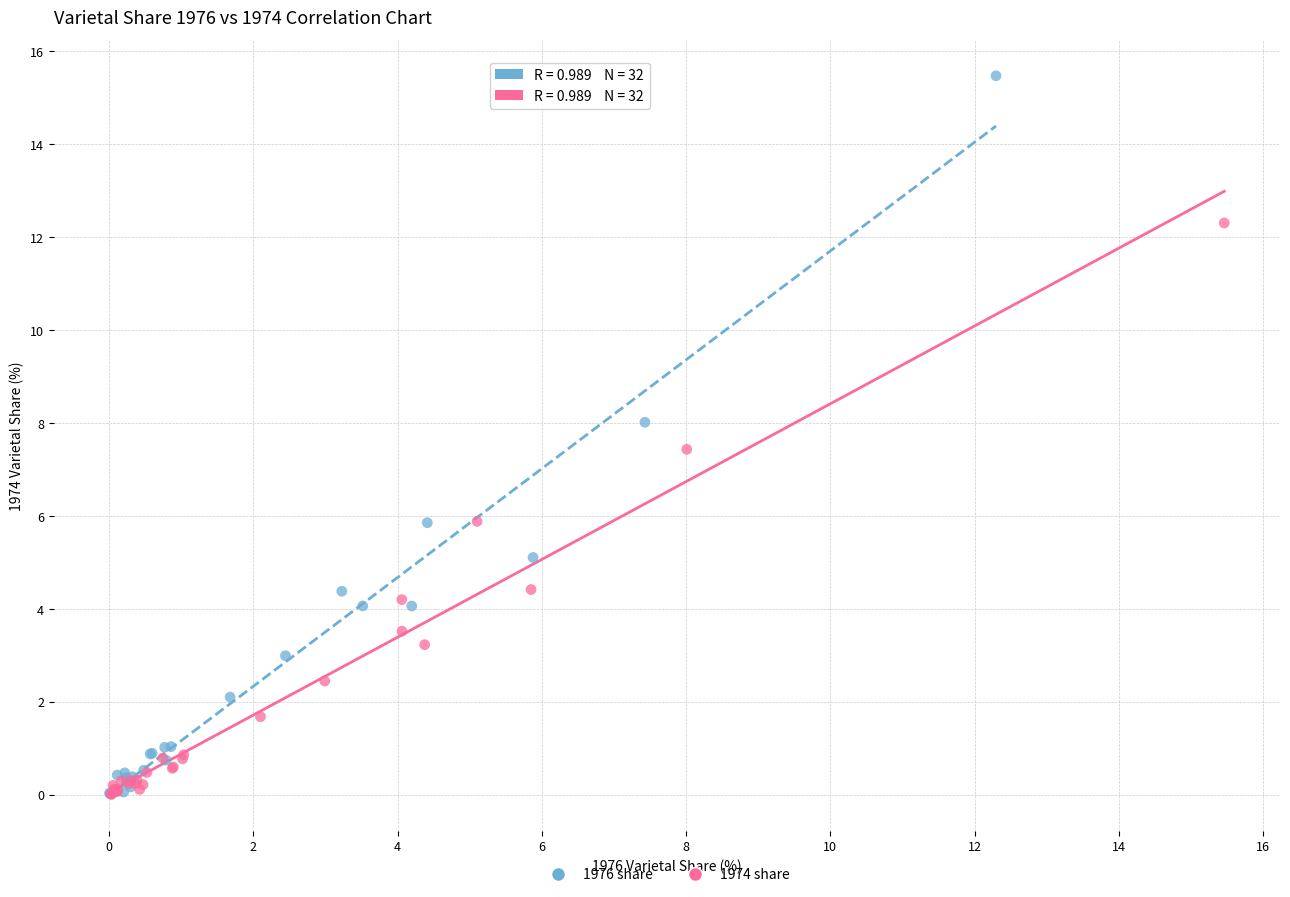

Which series reaches the maximum Y coordinate?

1976 share